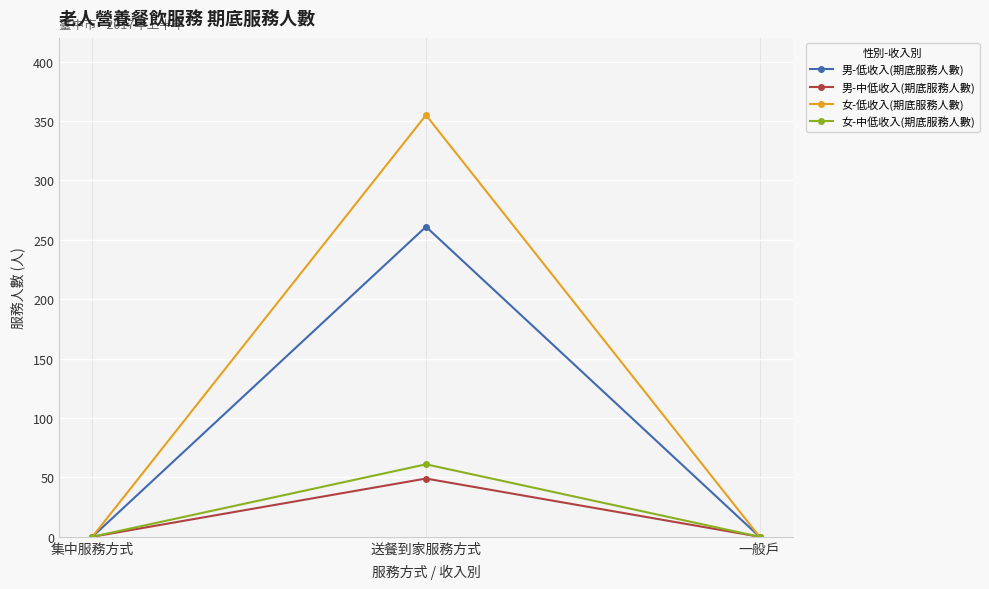

The value of 男-低收入(期底服務人數) at 送餐到家服務方式 is 261. True or false?

True